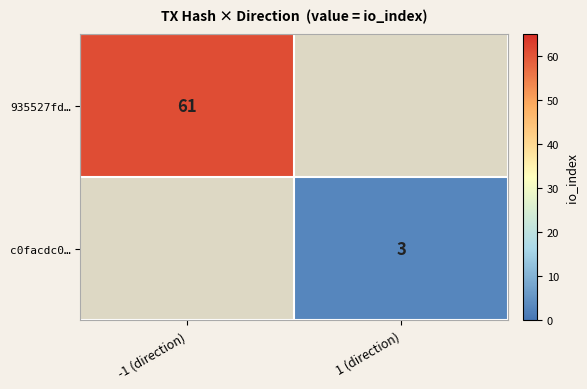

The 935527fd… series shows 61 at -1 (direction). True or false?

True